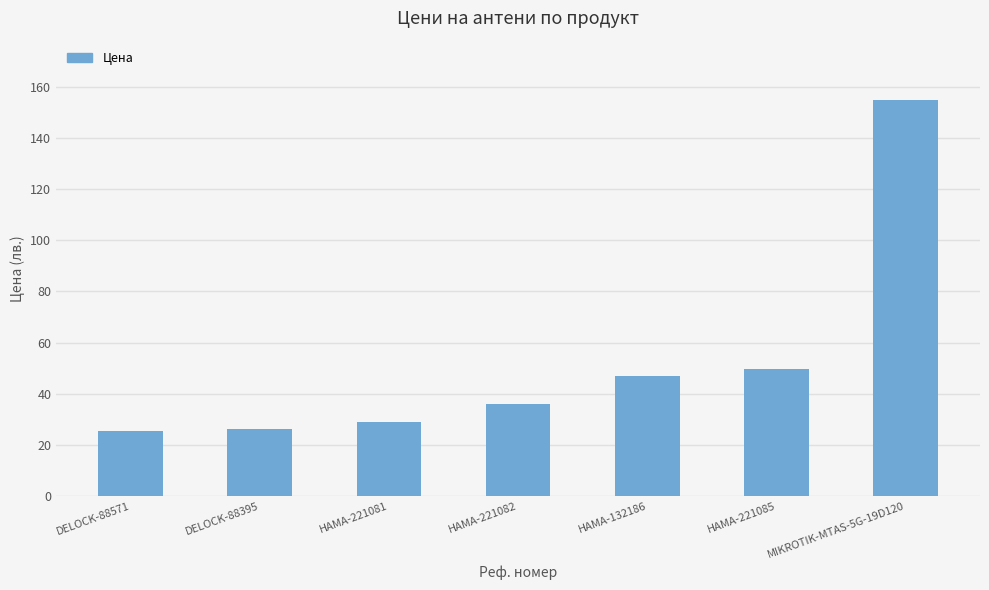

The chart shows a value of 49.6 at HAMA-221085. True or false?

True